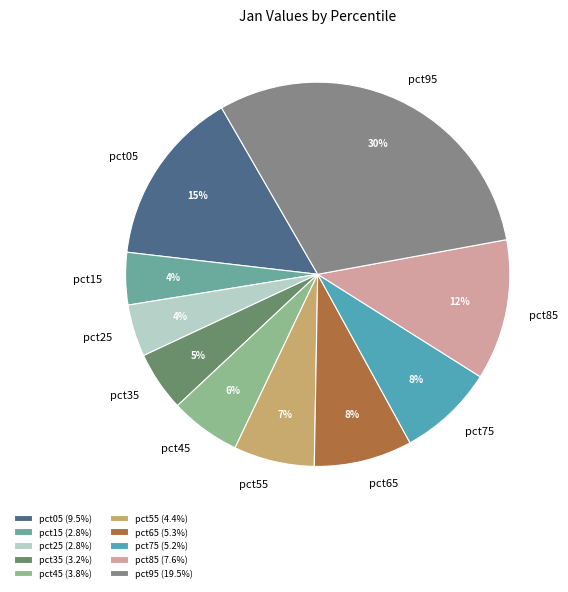

To the nearest percent, what is the difference between the largest and smallest slice percentages?

26%